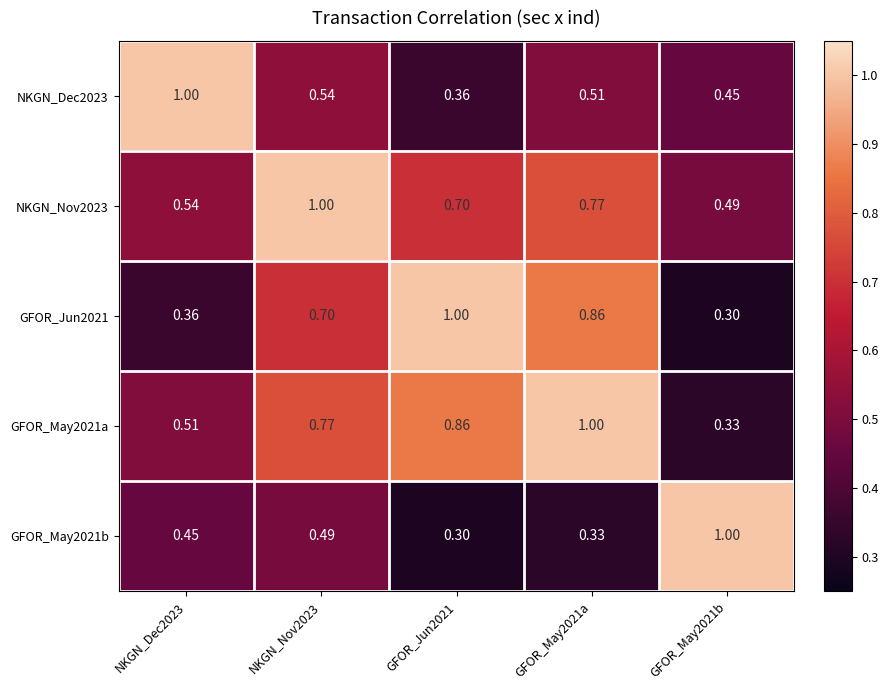

Is the value of NKGN_Dec2023 at GFOR_Jun2021 greater than the value of NKGN_Nov2023 at GFOR_Jun2021?

No